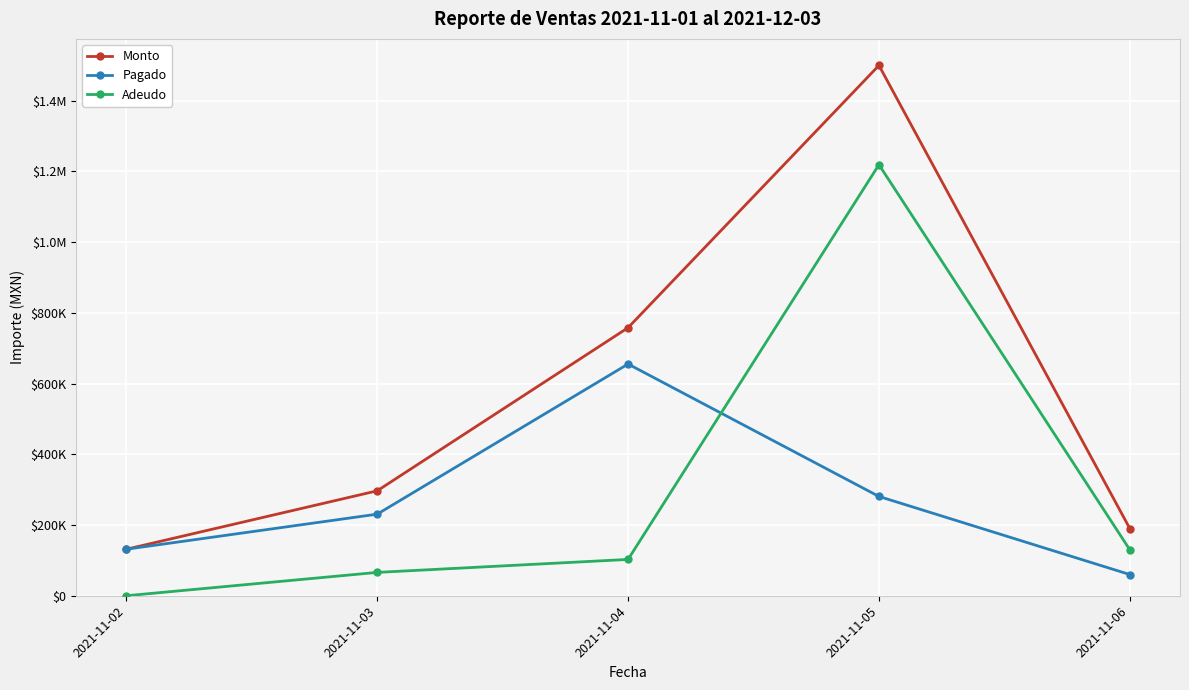

What are all the series names shown in the legend?

Monto, Pagado, Adeudo